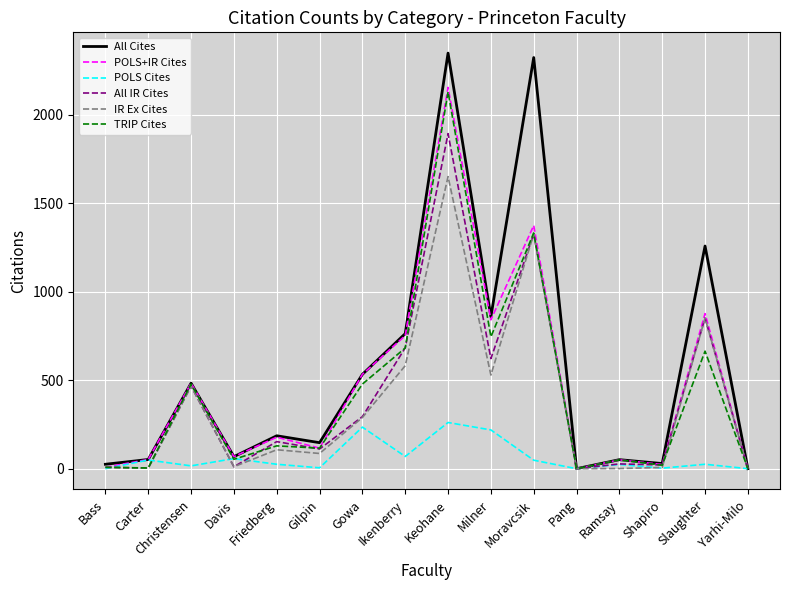

At which category is the sum across all series the highest?

Keohane